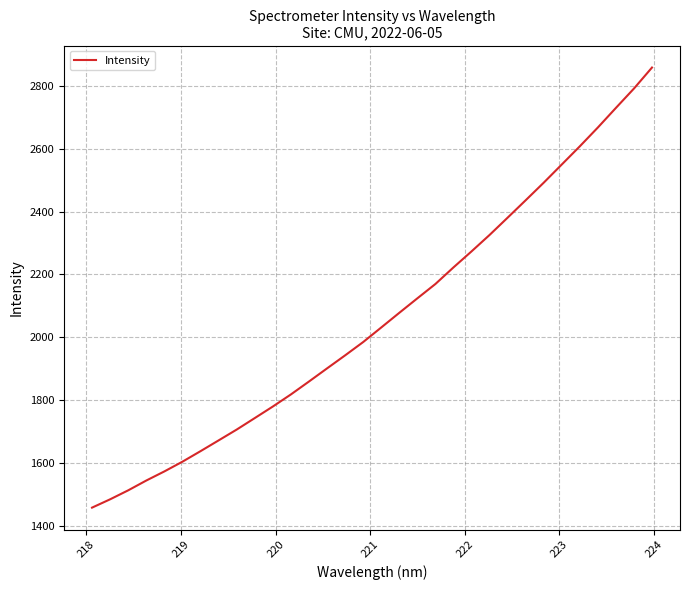

What is the smallest value displayed?

1457.4